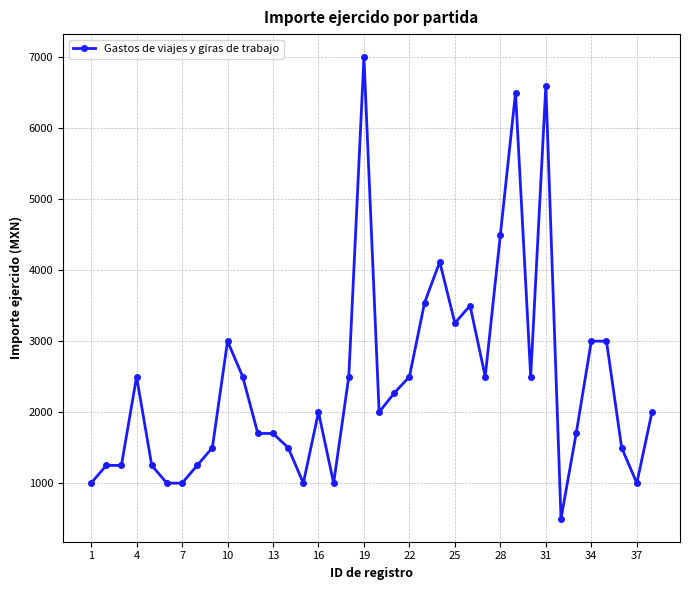

What is the greatest value displayed?

7000.0